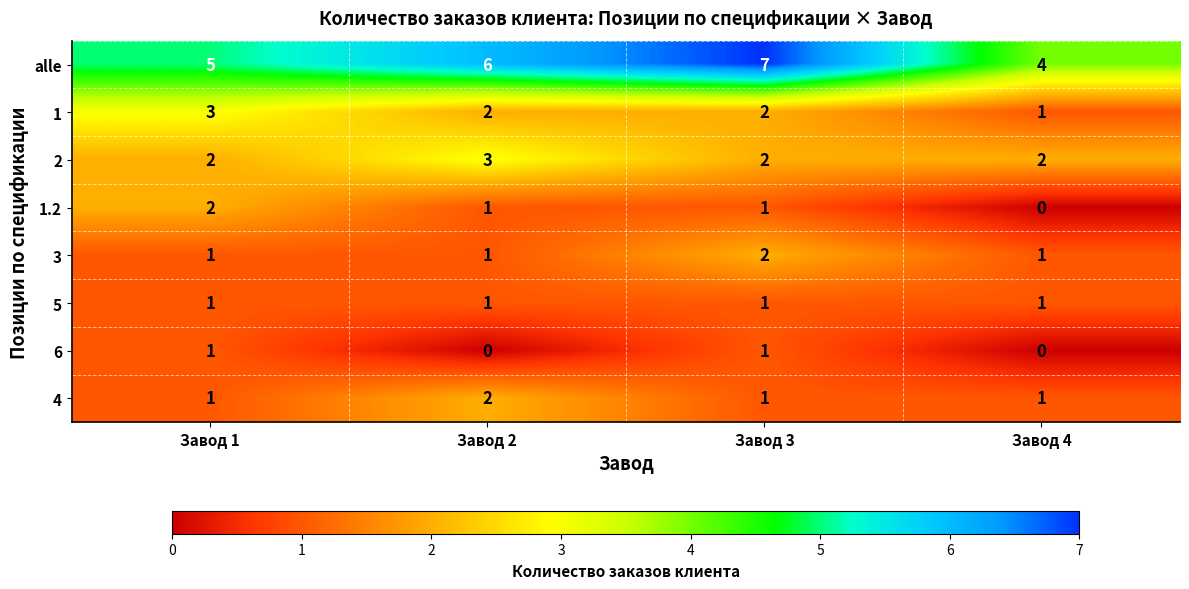

Which series changed the most between Завод 1 and Завод 3?

alle